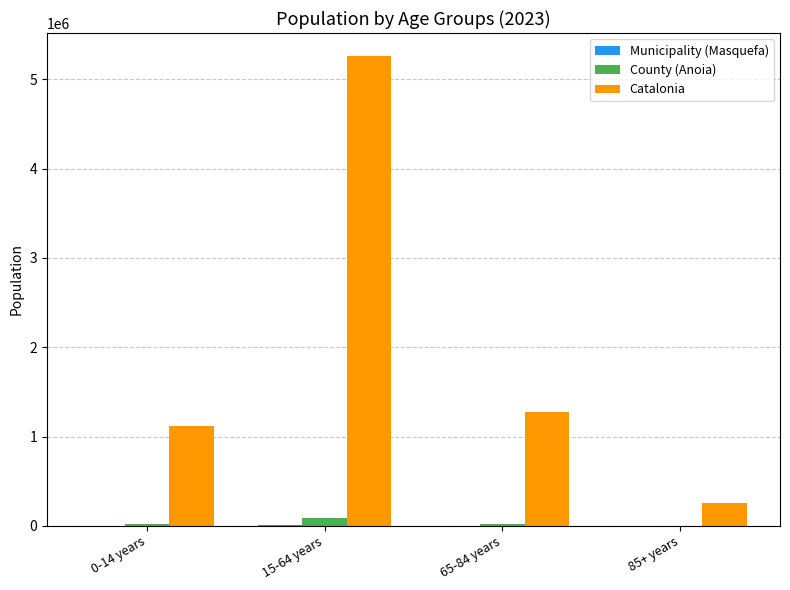

Between 15-64 years and 65-84 years, which series saw the biggest shift?

Catalonia